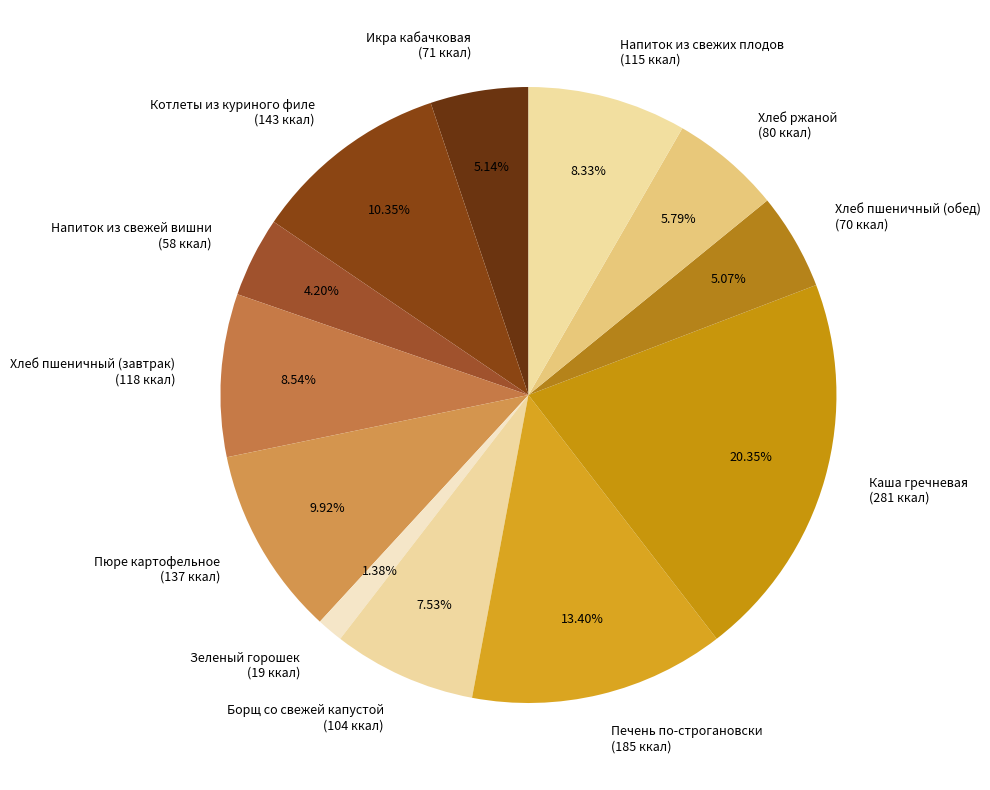

Which category has the smallest portion of the pie?

Зеленый горошек (19 ккал)